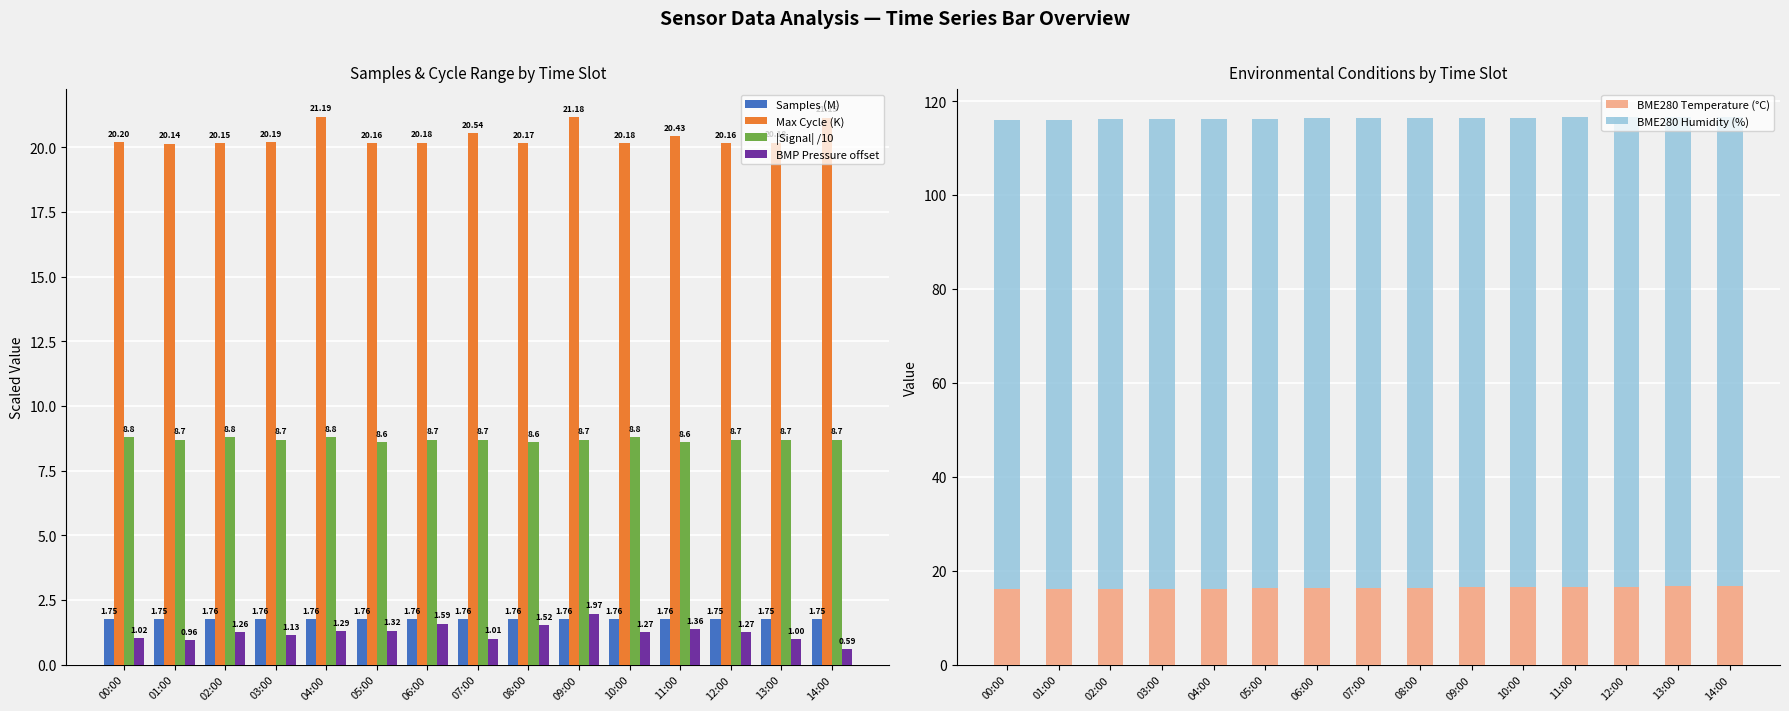

What is the sum of all |Signal| /10 values?

130.6